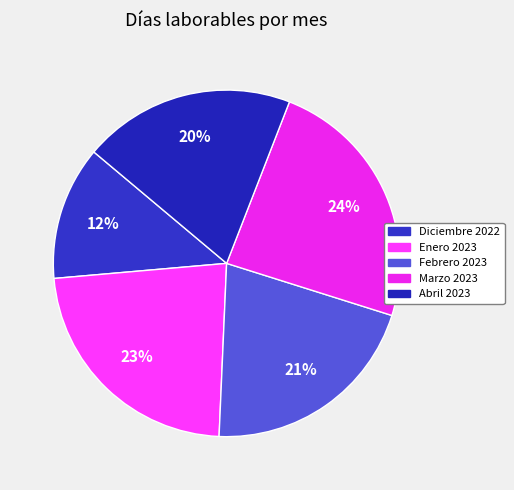

Is it true that Febrero 2023 is 21% of the pie?

True